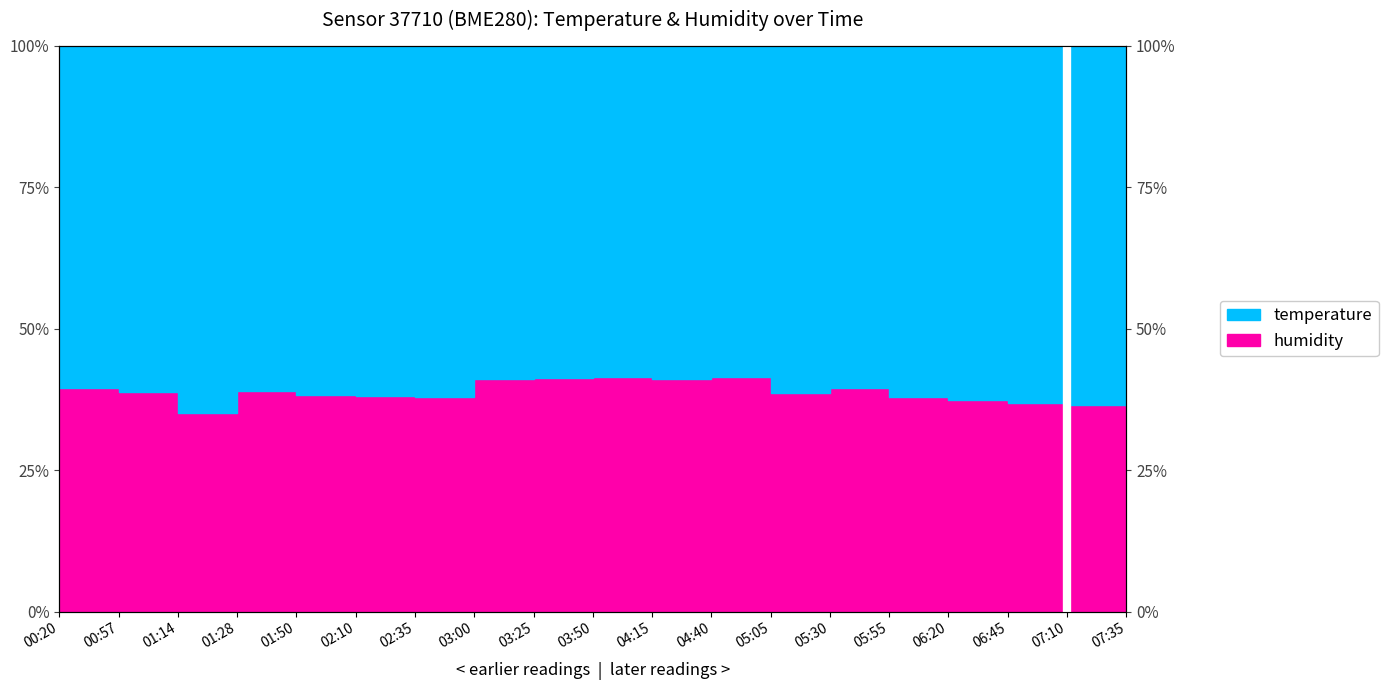

Which category has the lowest value across all series?

01:14